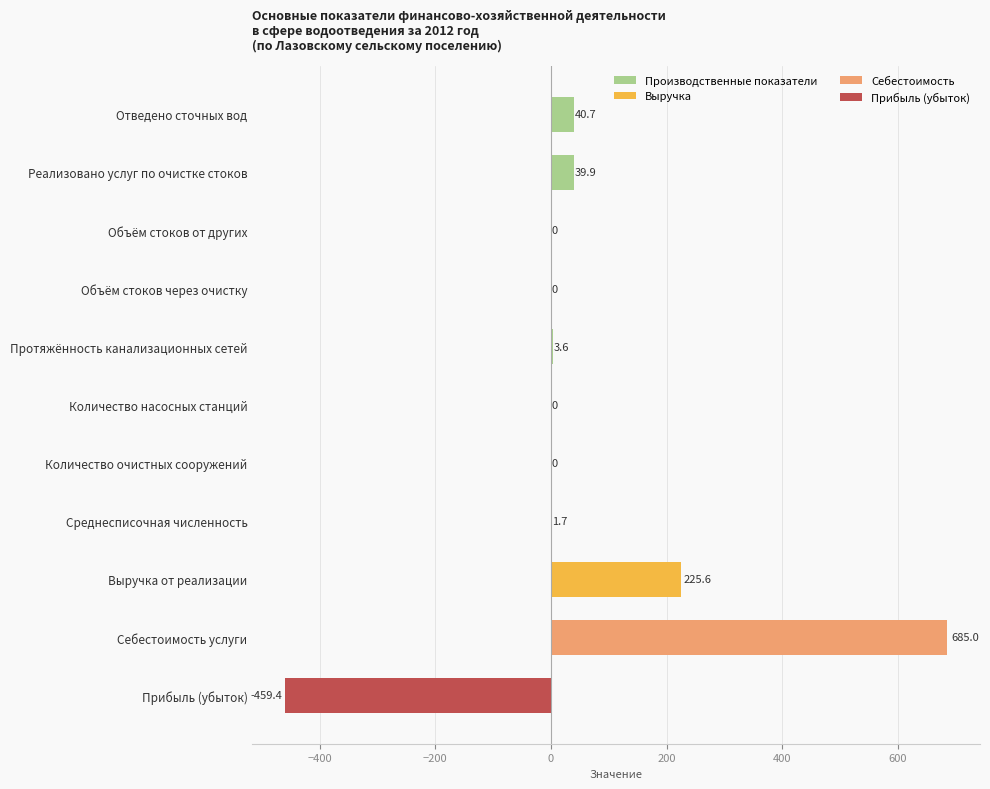

What is the sum of the Производственные показатели values at Количество насосных станций and Реализовано услуг по очистке стоков?

39.9